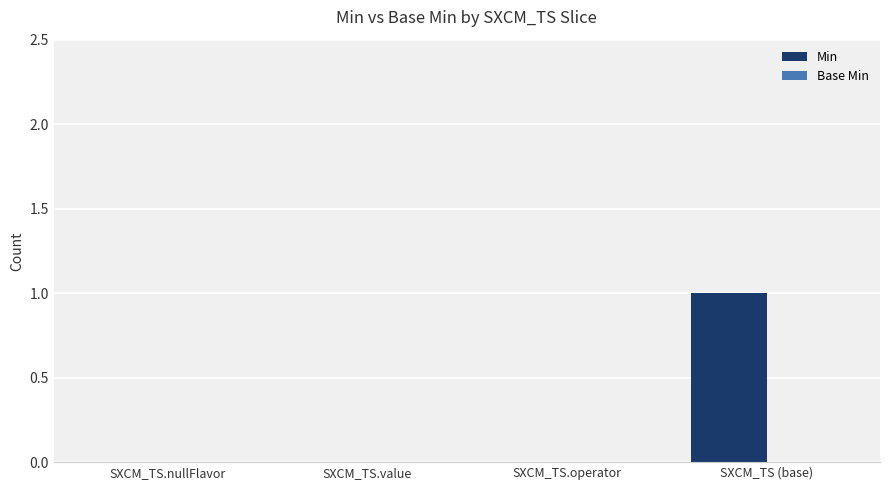

Which label corresponds to the largest value in the chart?

SXCM_TS (base)